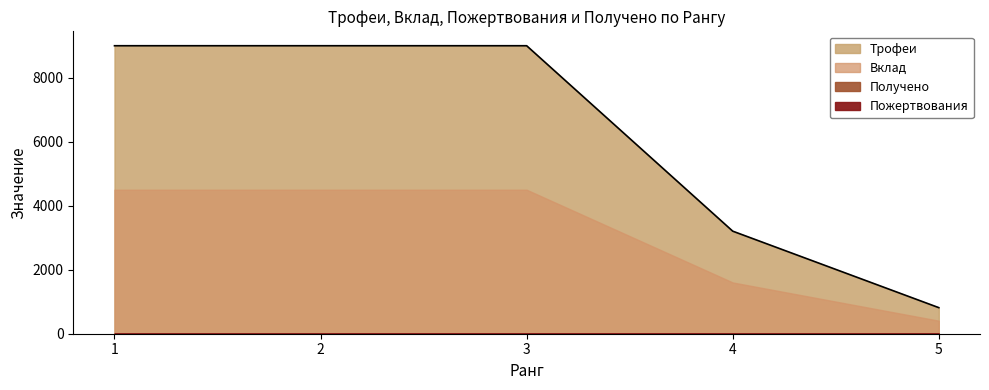

Reading left to right, transcribe all the data shown in this chart.

Трофеи: 9000	9000	9000	3205	815
Вклад: 4500	4500	4500	1602	407
Пожертвования: 0	0	10	0	0
Получено: 0	10	0	0	0